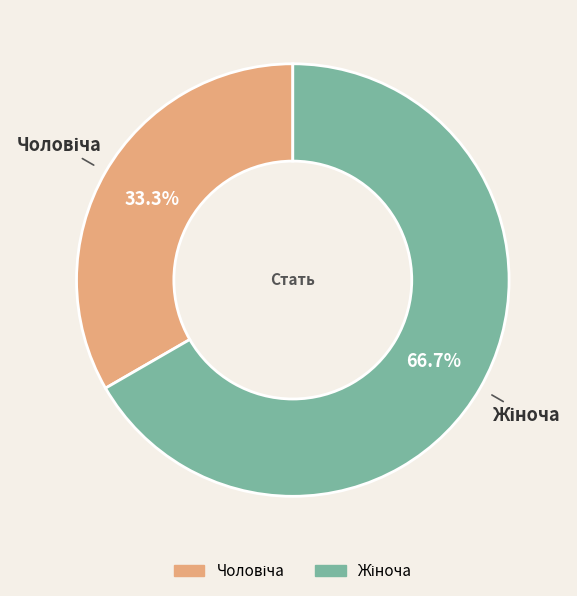

How many slices are in this pie chart?

2